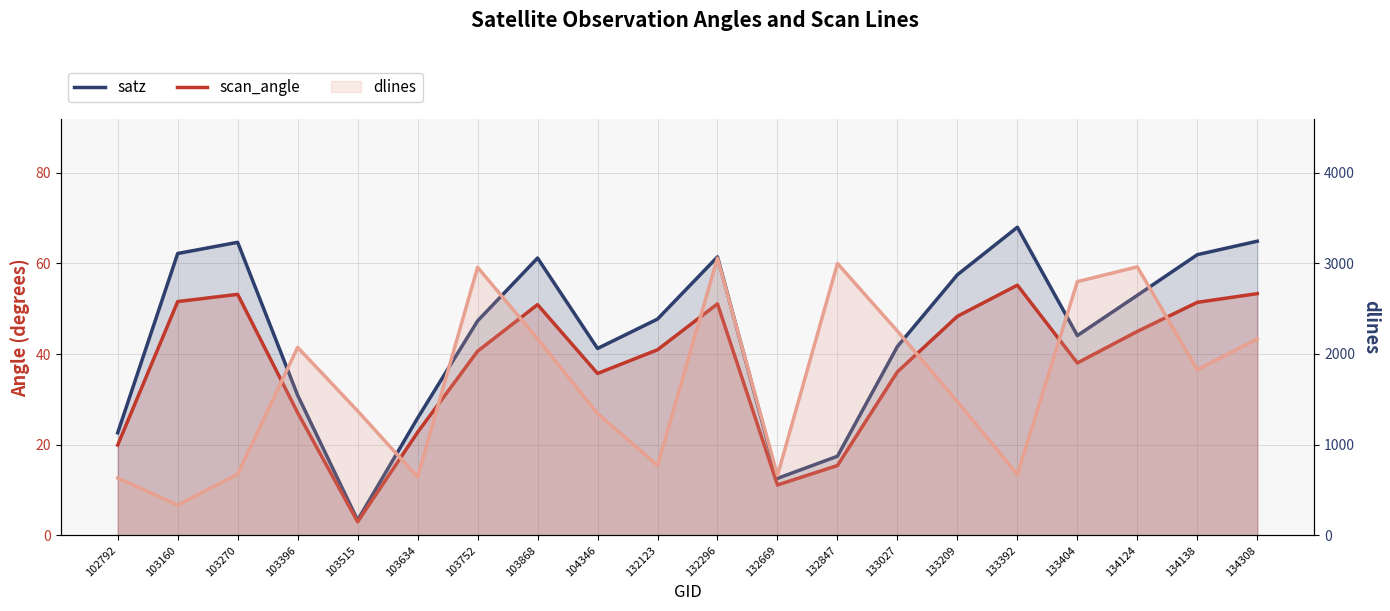

True or false: scan_angle has a value of 6.7 at 103396.

False